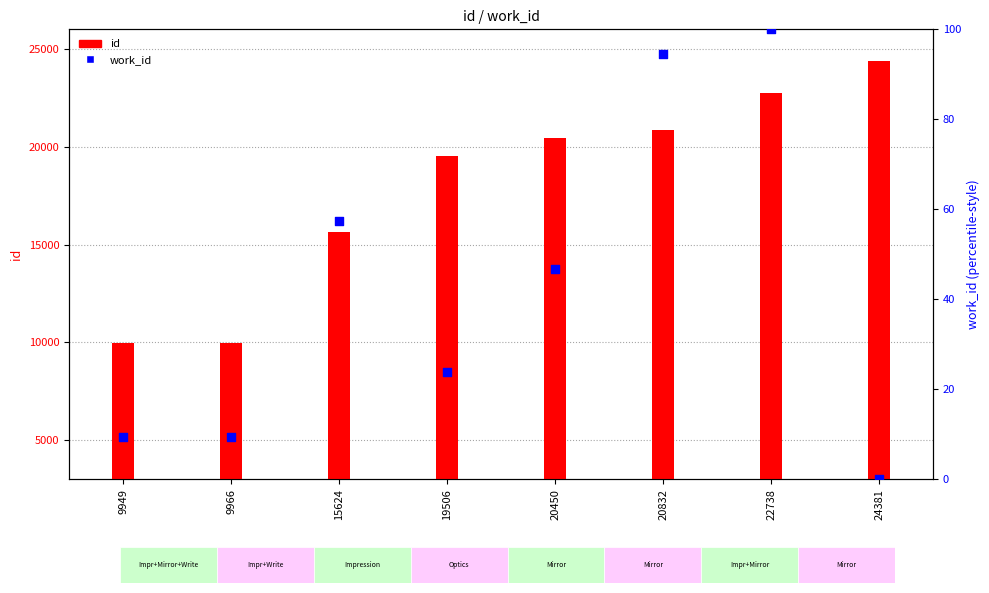

Is the value of work_id at 20450 greater than the value of id at 20832?

No